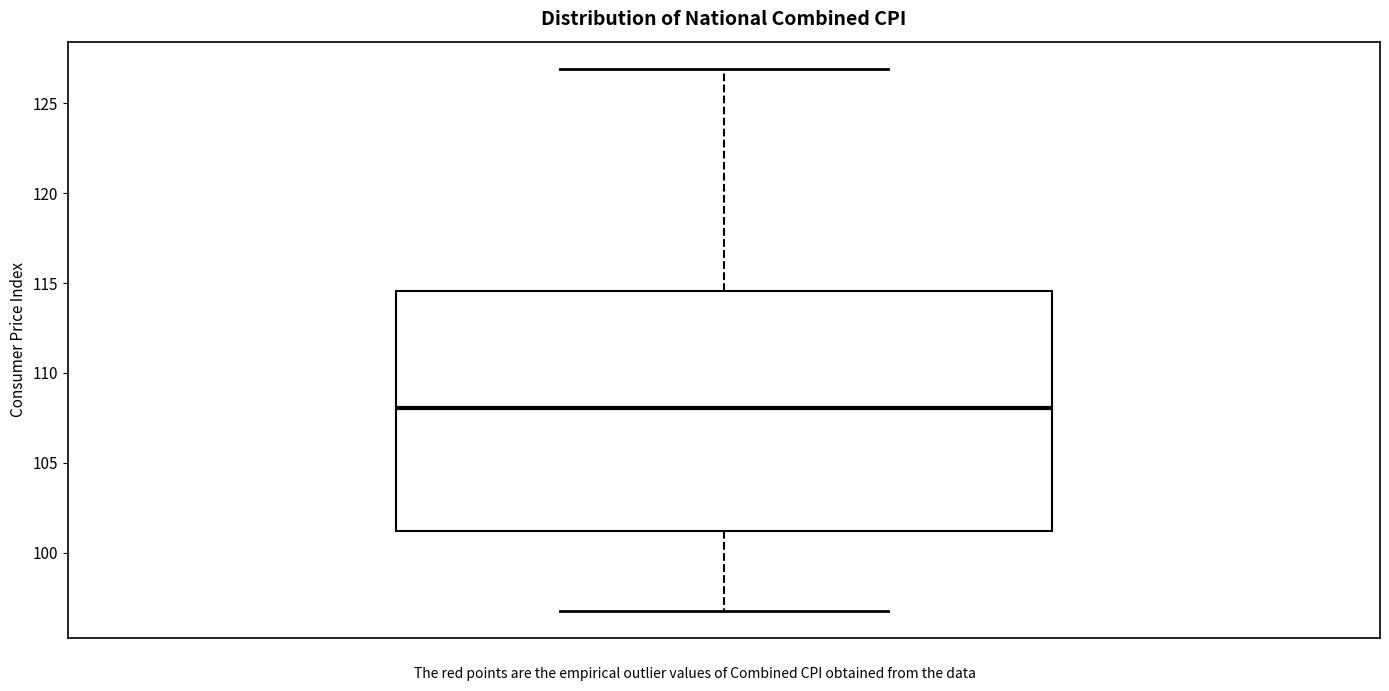

Read this box plot against the y-axis: the position of the median line, the range covered by the box, and the ends of both whiskers. The values are not printed on the chart, so give them approximately, as read against the axis.

median 108.0, box 101.0 to 114.5, whiskers 97.0 to 127.0